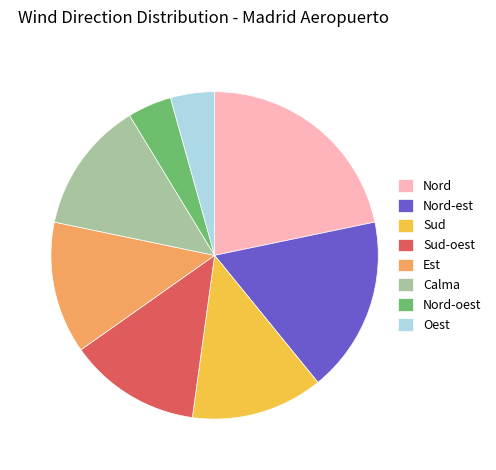

How many segments does this pie chart have?

8